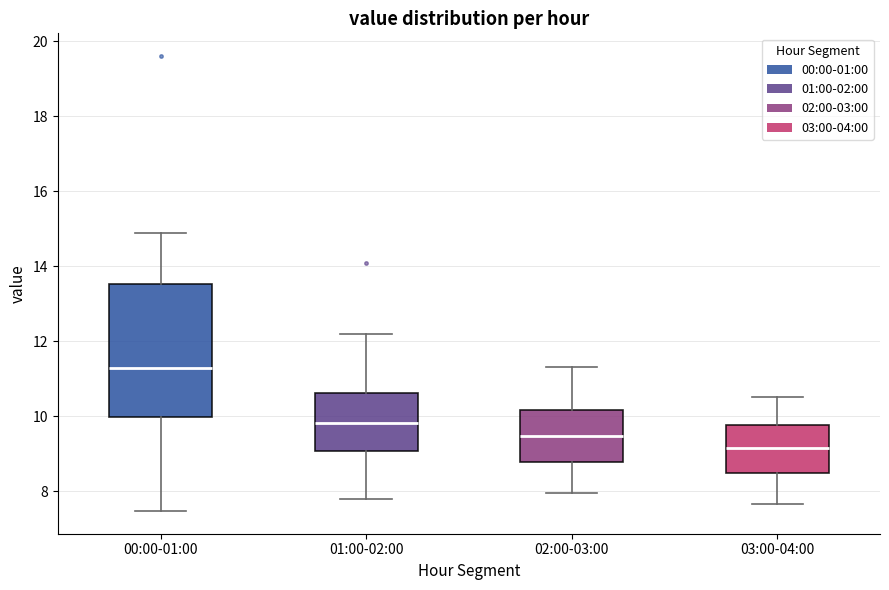

Which box is the tallest, from its lower edge to its upper edge?

00:00-01:00